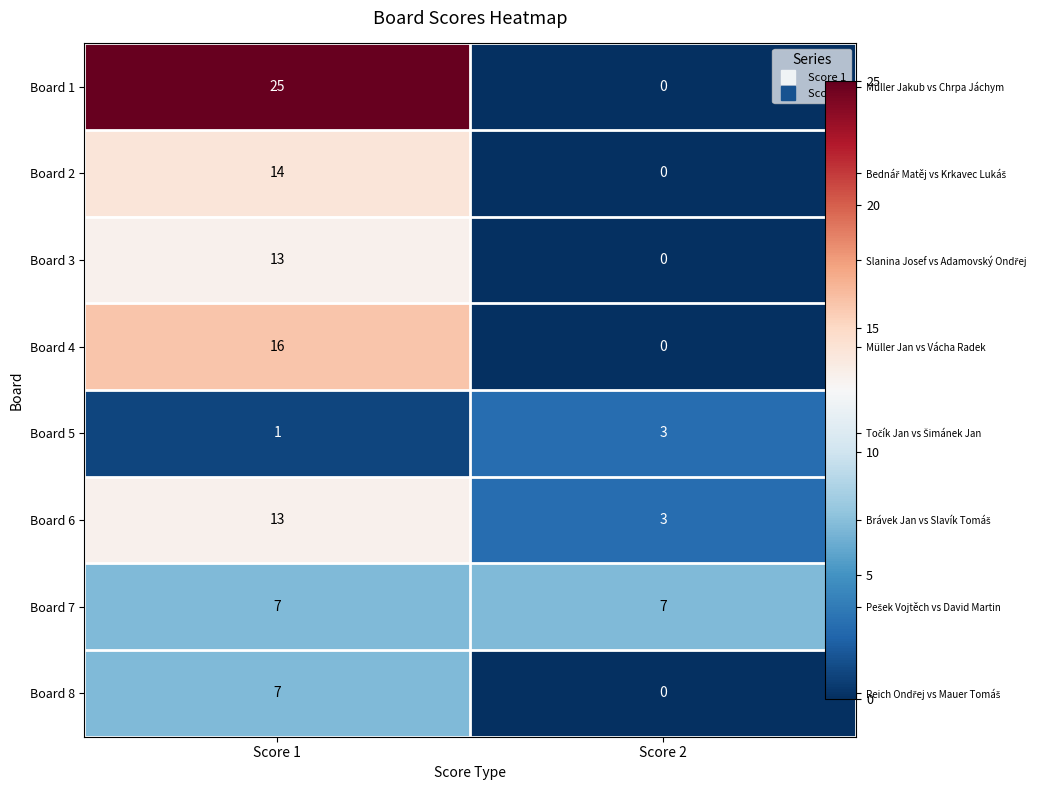

At which category is the sum across all series the highest?

Score 1